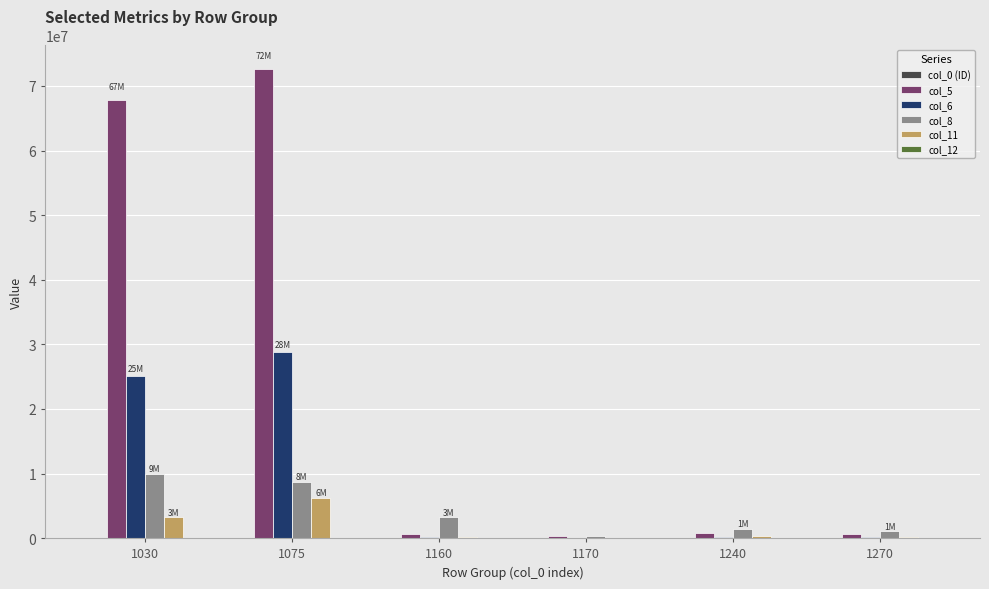

What is the greatest value displayed?

72637661